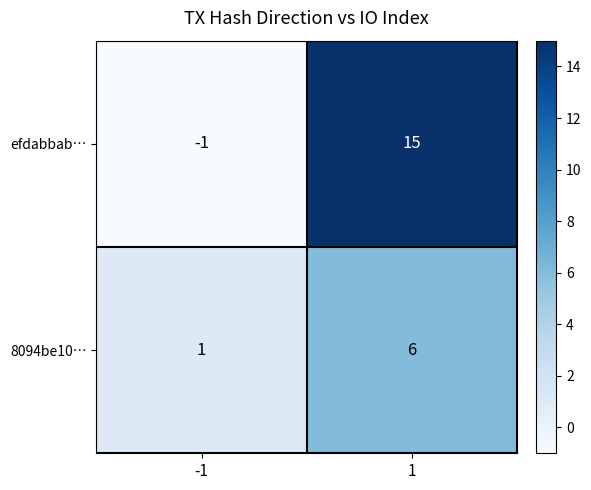

What is the difference between the efdabbab… values at 1 and -1?

16